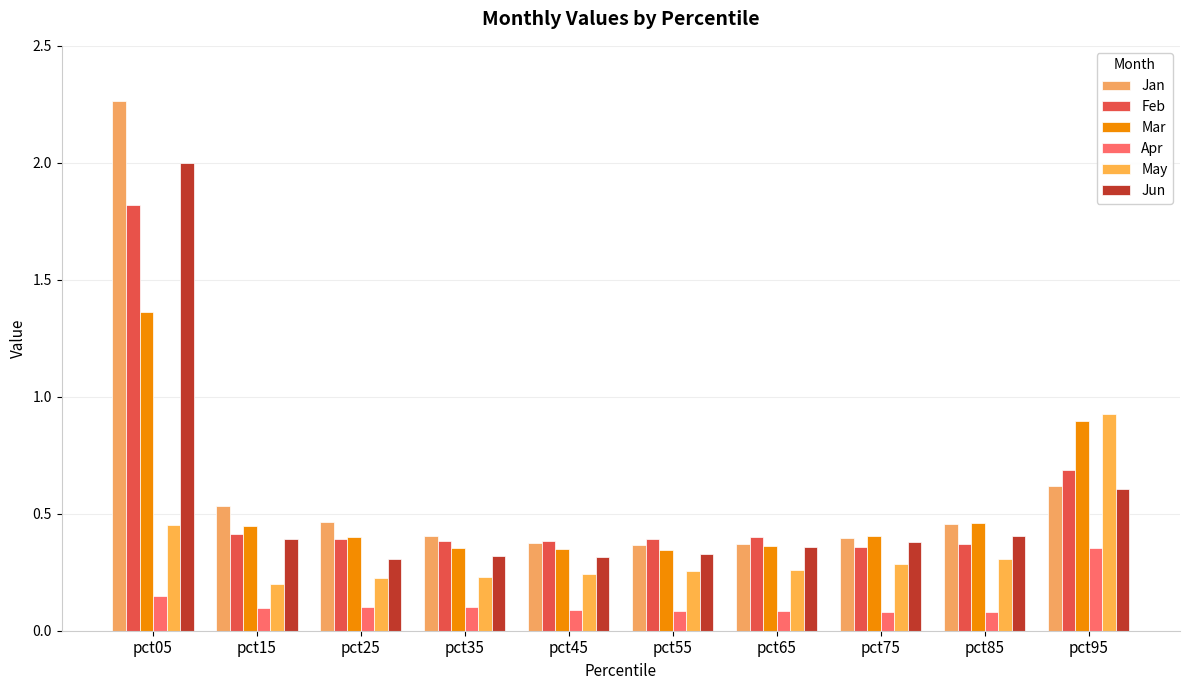

The Feb series shows 0.4 at pct45. True or false?

True